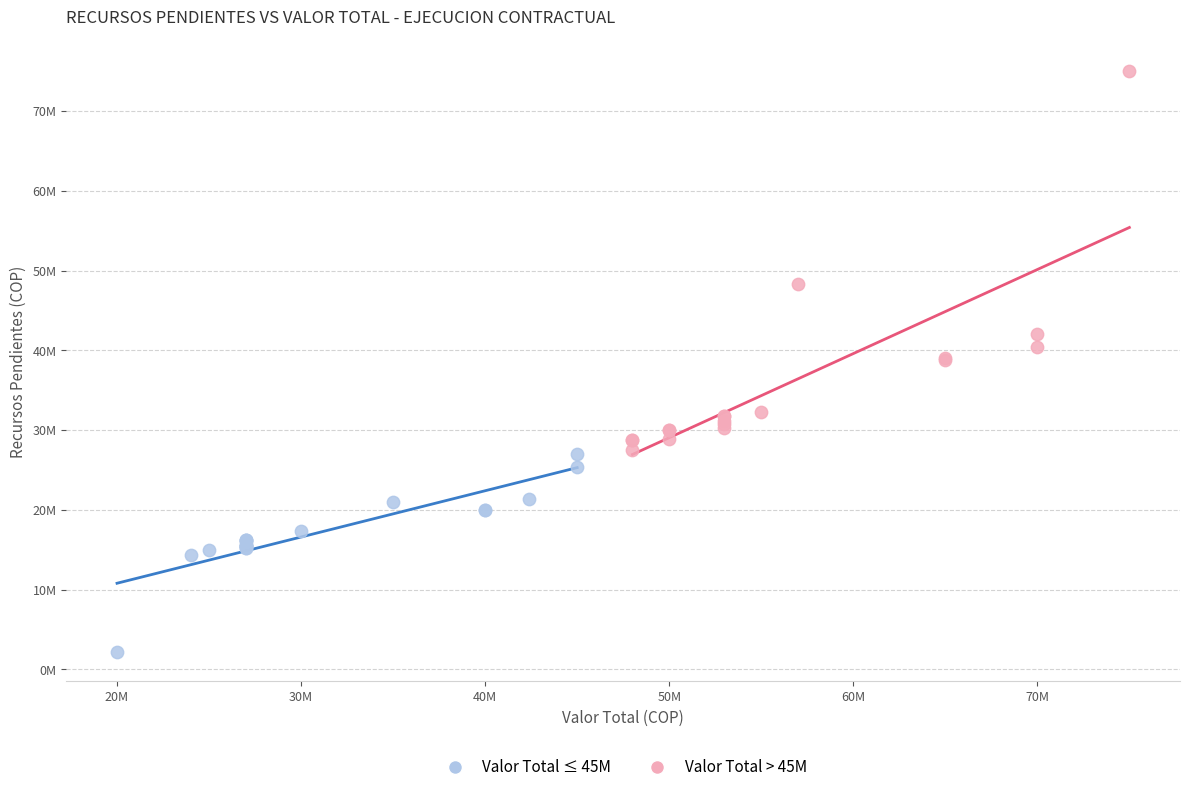

Which series reaches the minimum Y coordinate?

Valor Total ≤ 45M